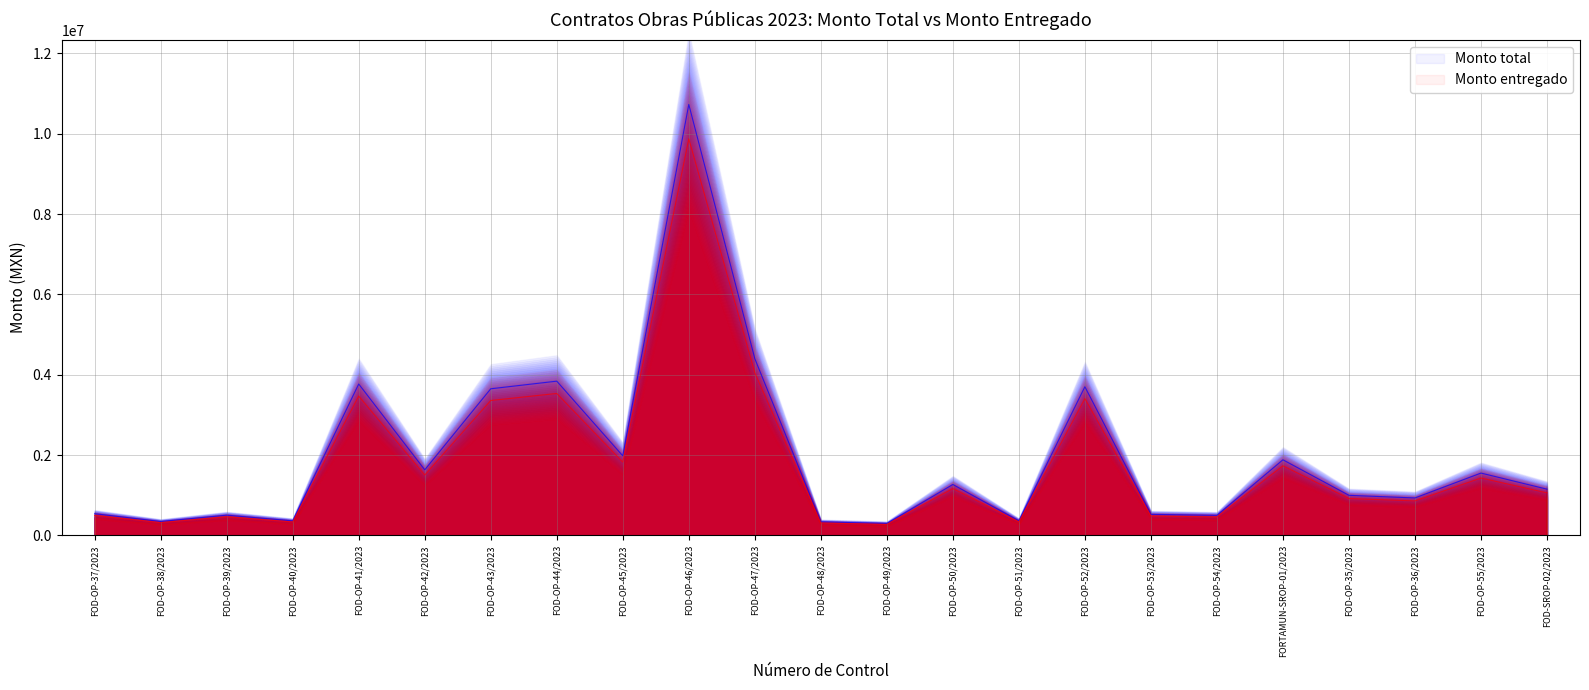

What position from the right is FOD-OP-40/2023?

20